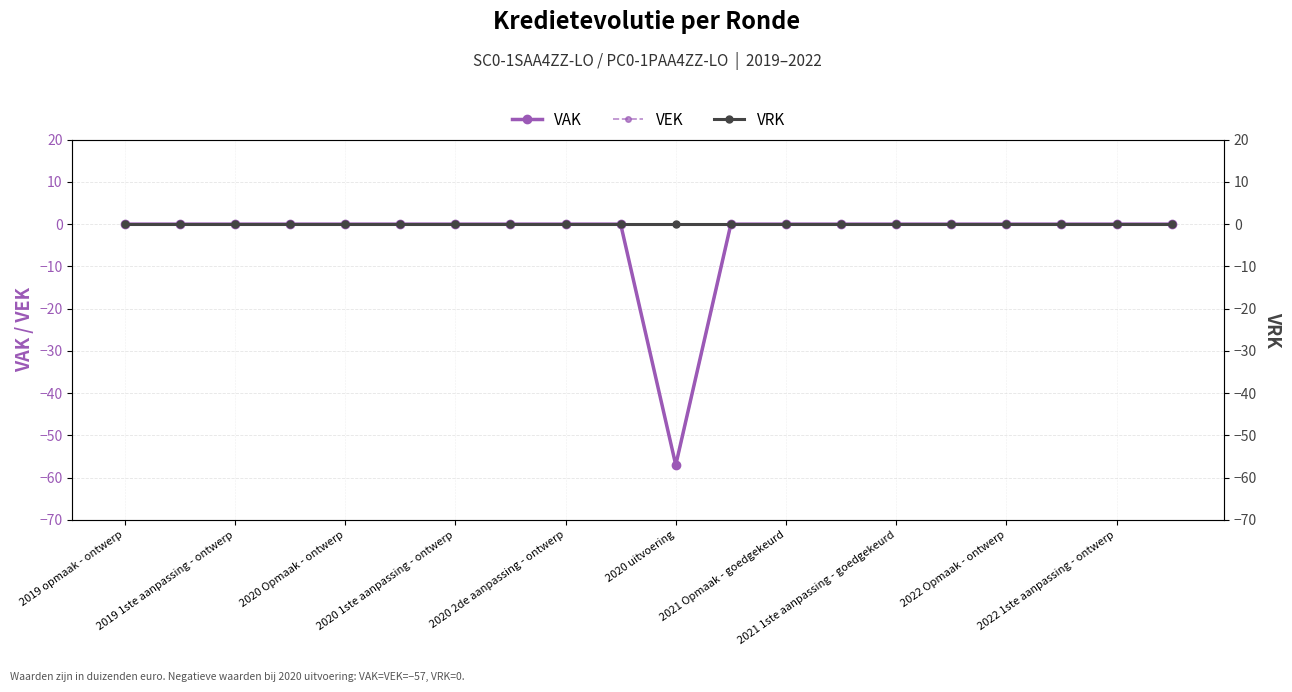

Which series has the widest spread of values?

VAK